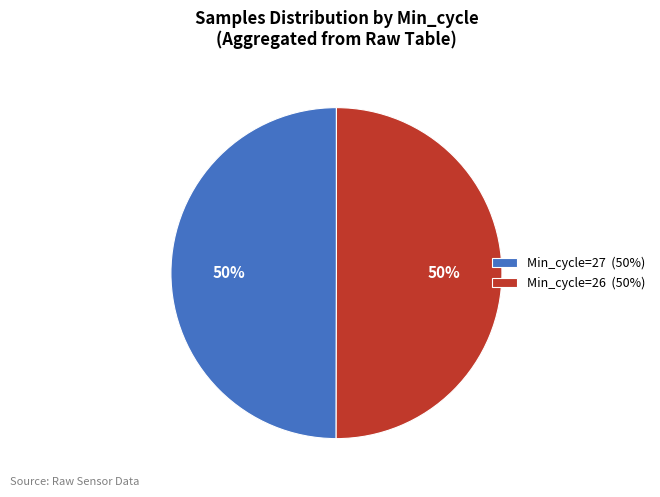

Approximately how many times larger is the value at Min_cycle=26 (50%) compared to Min_cycle=27 (50%)?

1.0